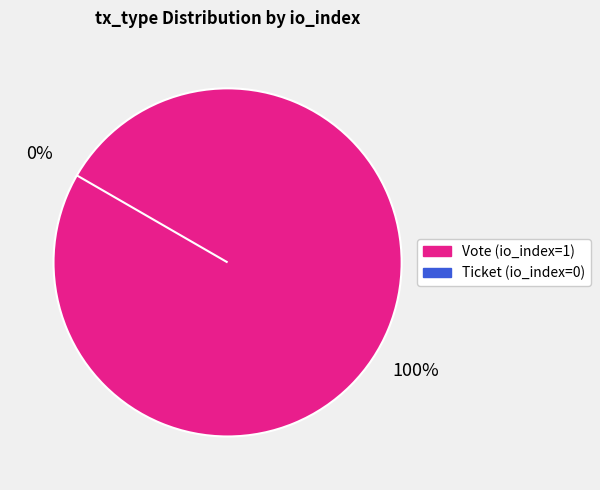

Rank the categories by value from highest to lowest.

Vote (io_index=1), Ticket (io_index=0)